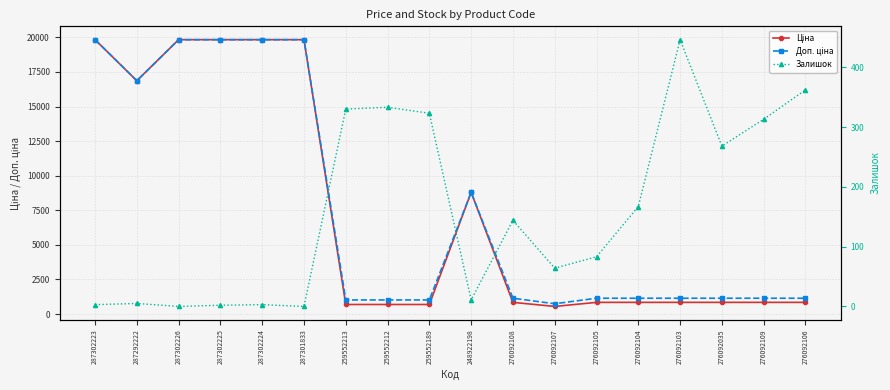

Is this an area chart (filled region under the line)?

No